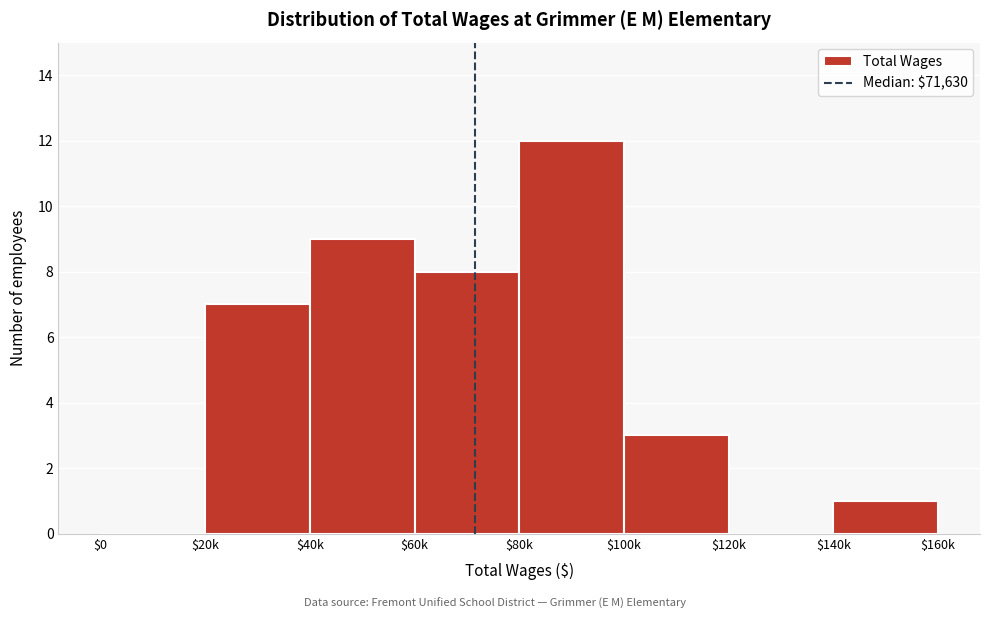

What is the sum of all values?

40